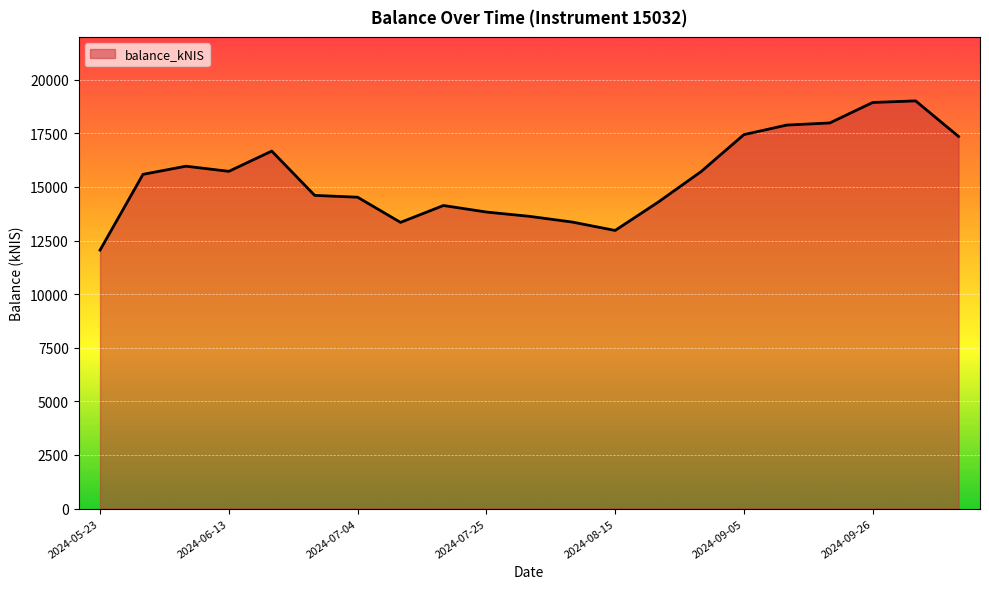

What is the minimum value shown in the chart?

12055.8